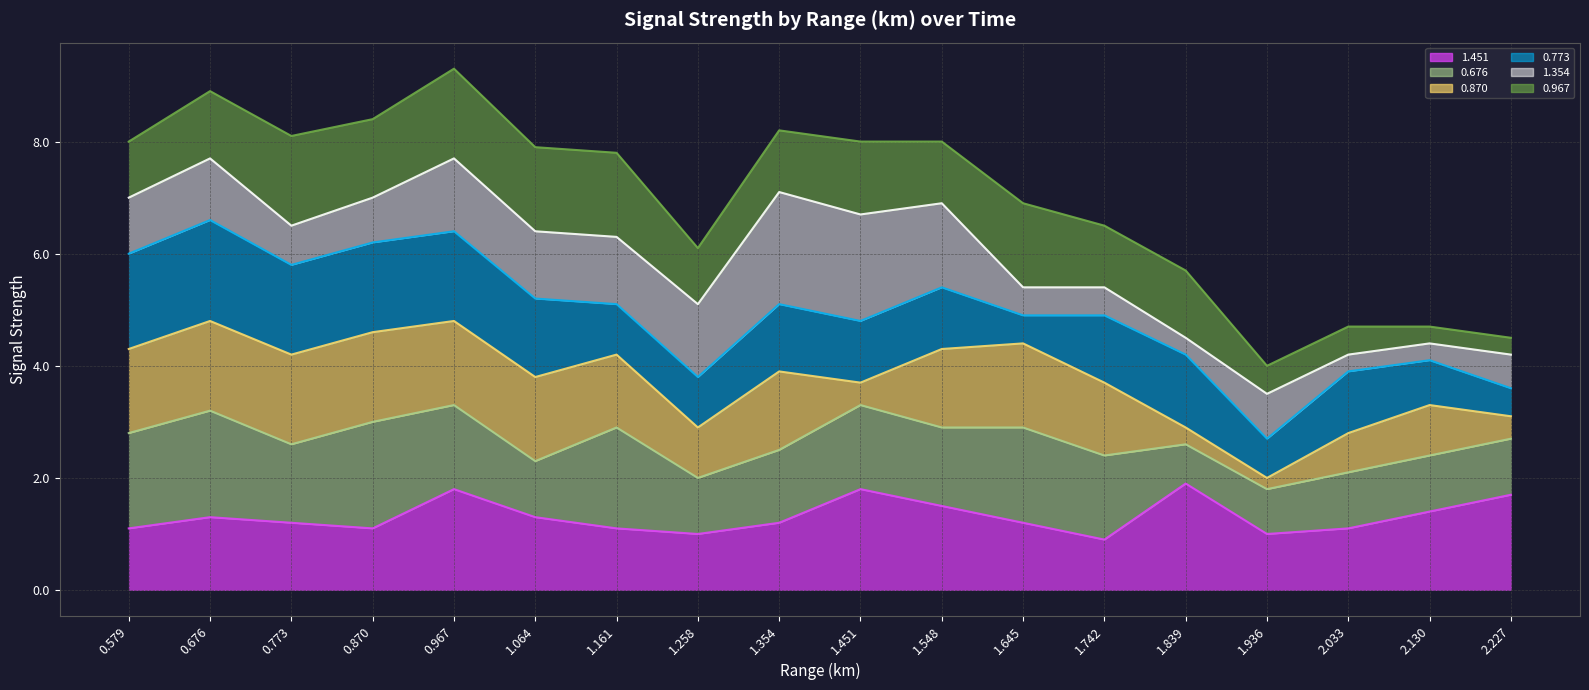

In 1.451 (line), how many points are higher than both neighbors (excluding endpoints)?

4